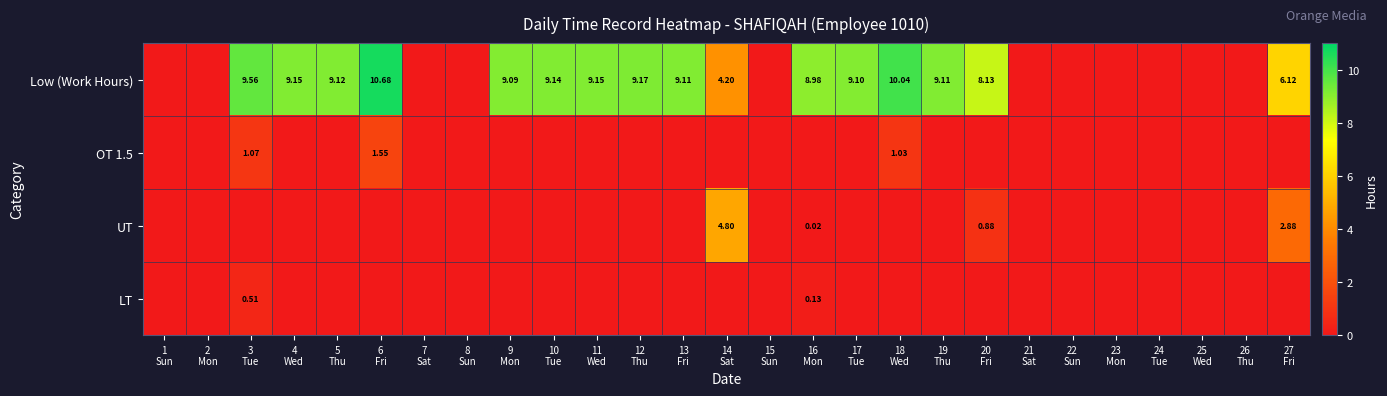

At 9 Mon, list the series in order from smallest to largest.

OT 1.5, UT, LT, Low (Work Hours)